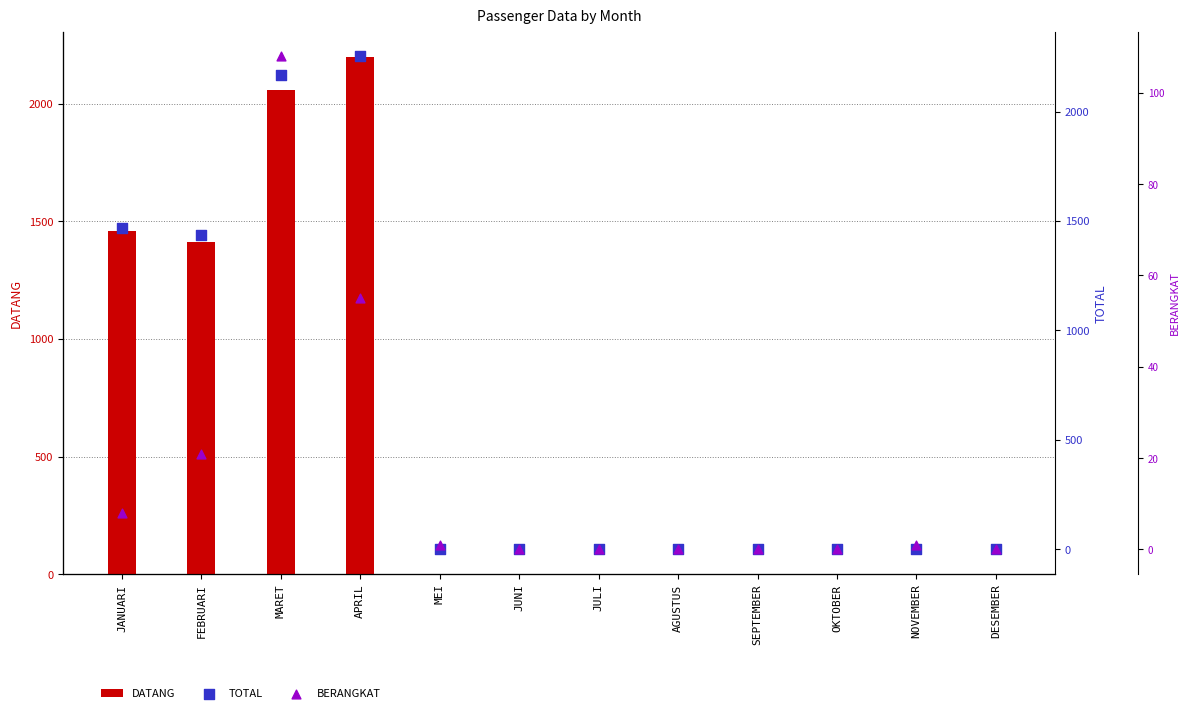

Which series reaches the minimum Y coordinate?

DATANG